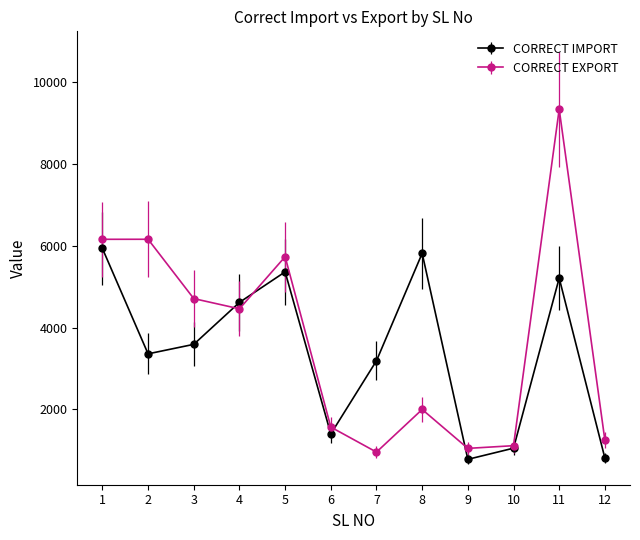

How many categories are shown in the chart?

12